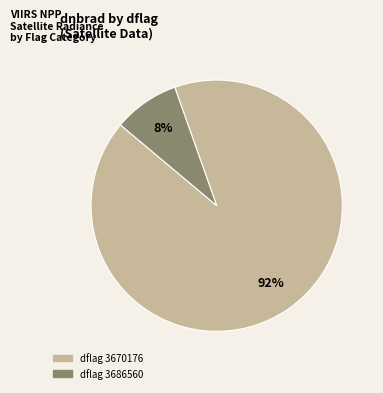

How many segments does this pie chart have?

2